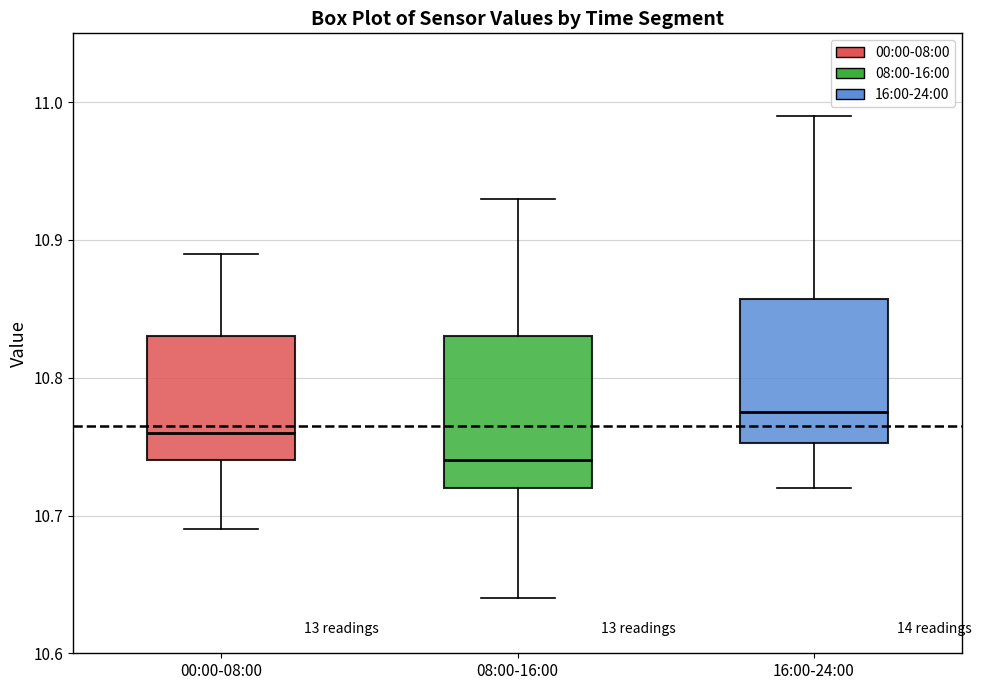

Reading left to right, transcribe this box plot: for each box, give where its median line is, the range the box spans, and where its two whiskers end, as read against the y-axis. The values are not printed on the chart, so give them approximately, as read against the axis.

00:00-08:00: median 10.76, box 10.74 to 10.83, whiskers 10.69 to 10.89
08:00-16:00: median 10.74, box 10.72 to 10.83, whiskers 10.64 to 10.93
16:00-24:00: median 10.78, box 10.75 to 10.86, whiskers 10.72 to 10.99